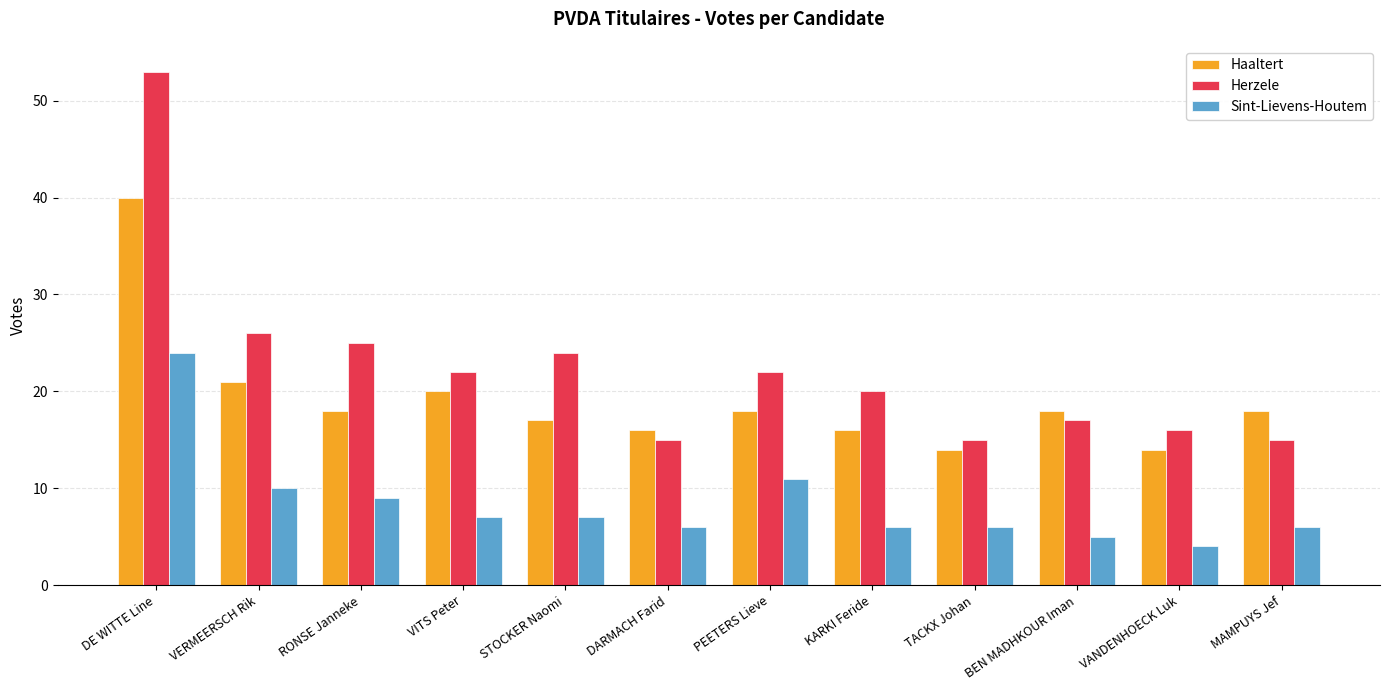

What is the spread (max minus min) of values at BEN MADHKOUR Iman?

13